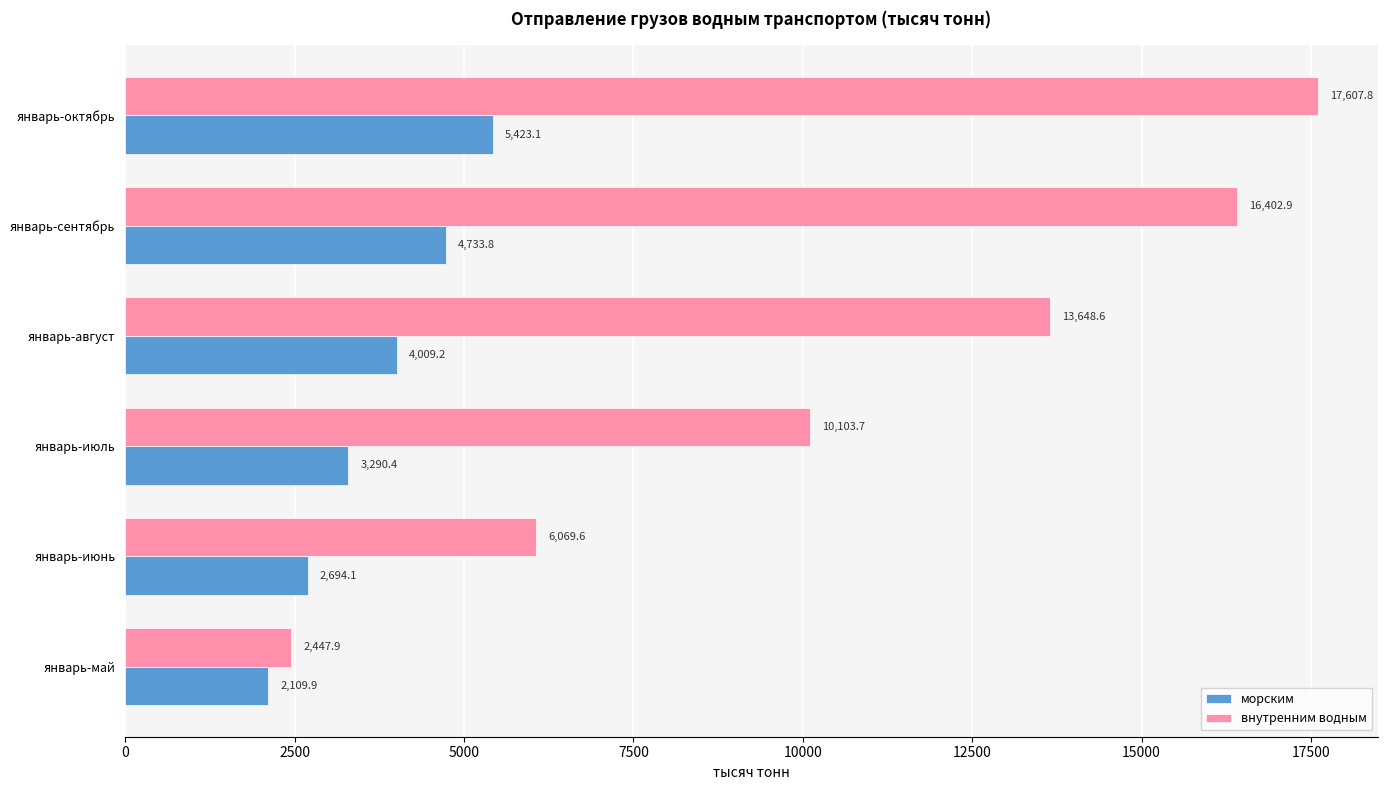

What is the maximum value shown in the chart?

17607.8